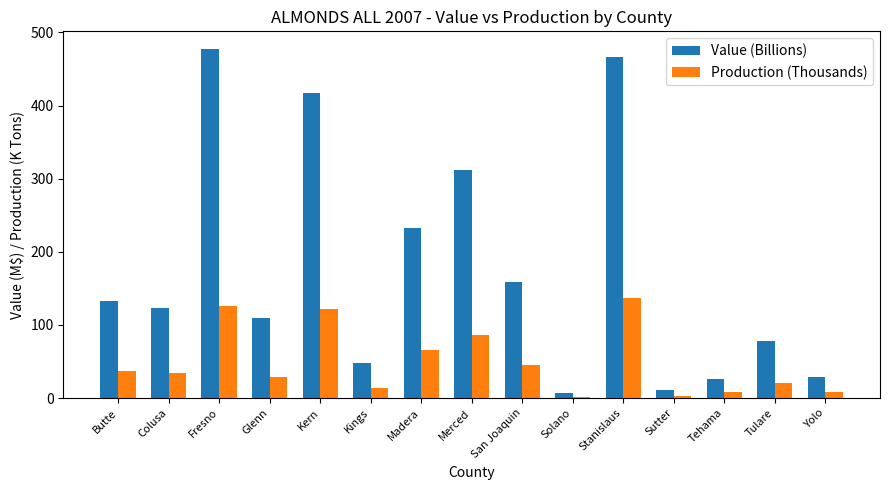

Which series changed the most between Colusa and Glenn?

Value (Billions)